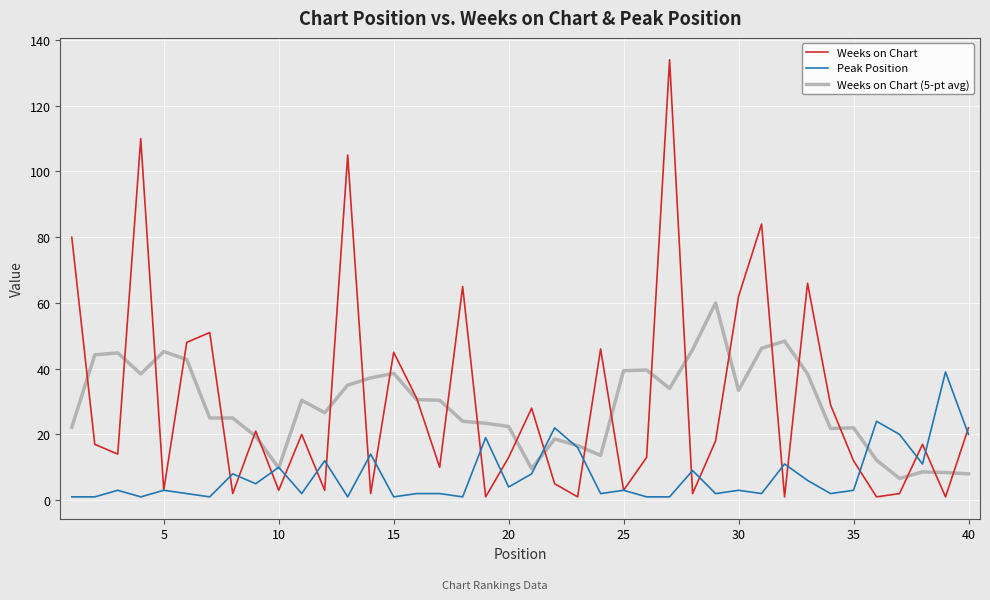

Which series has the largest range (max minus min)?

Weeks on Chart